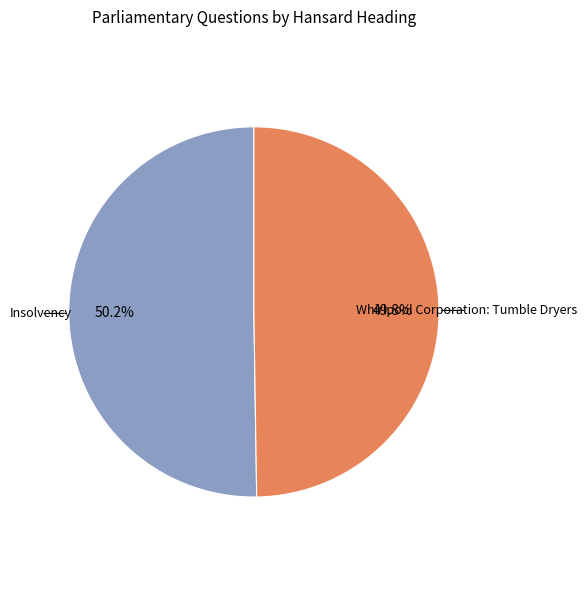

Is there a majority slice in this chart?

Yes